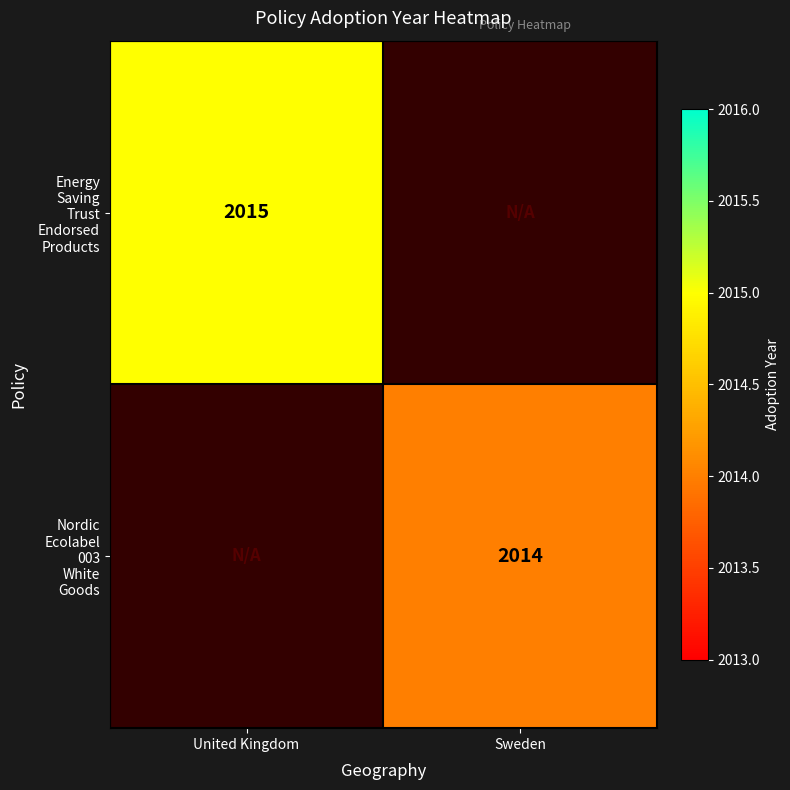

Which has a higher value, United Kingdom or Sweden?

Sweden